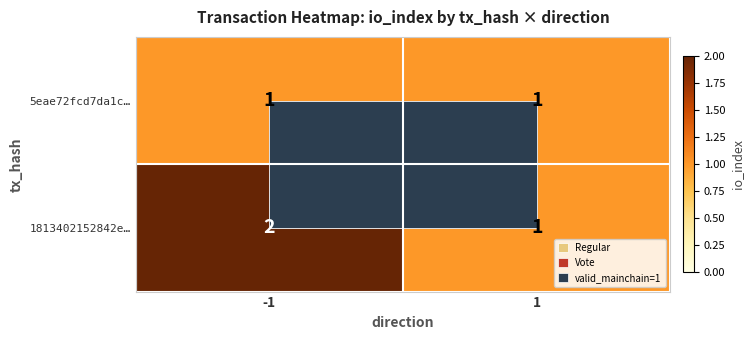

What is the sum of all 1813402152842e… values?

3